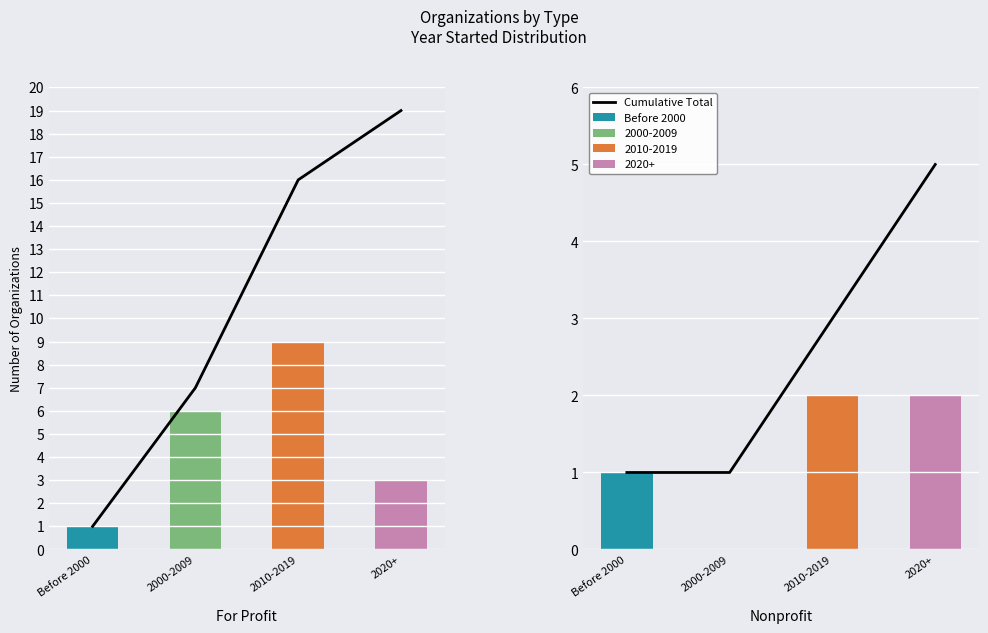

What is the difference between the Before 2000 values at 2020+ and Before 2000?

1